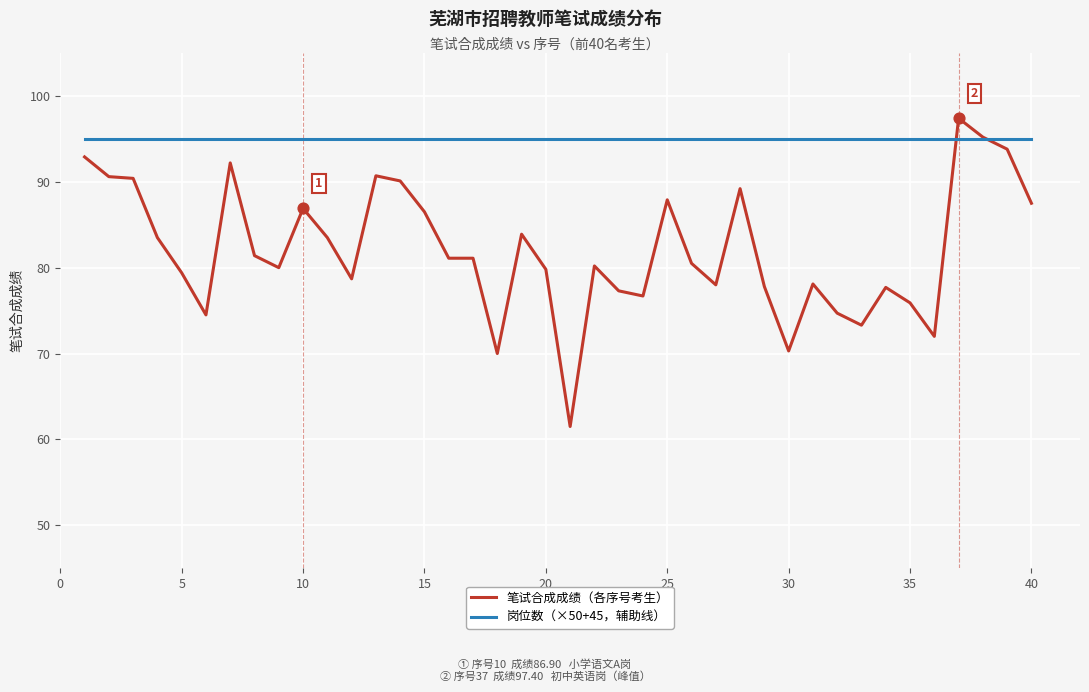

Which series has the largest total across all categories?

岗位数（×50+45，辅助线）